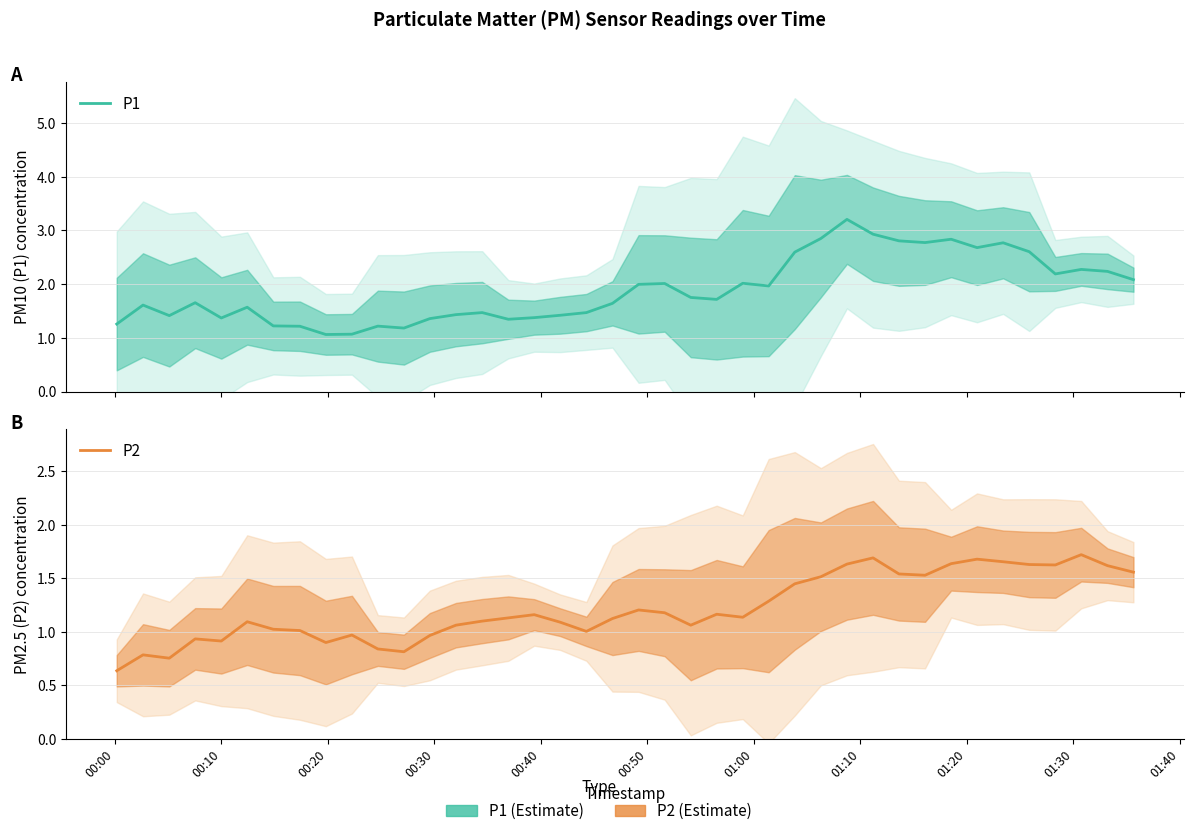

True or false: P1 and P2 cross at least once.

False